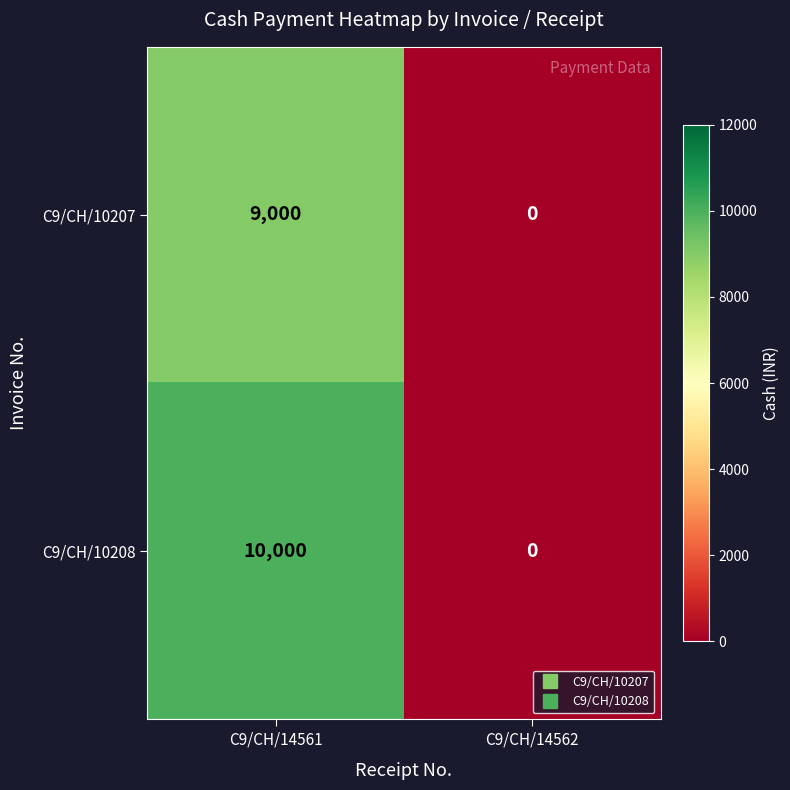

Which category has the lowest value across all series?

C9/CH/14562